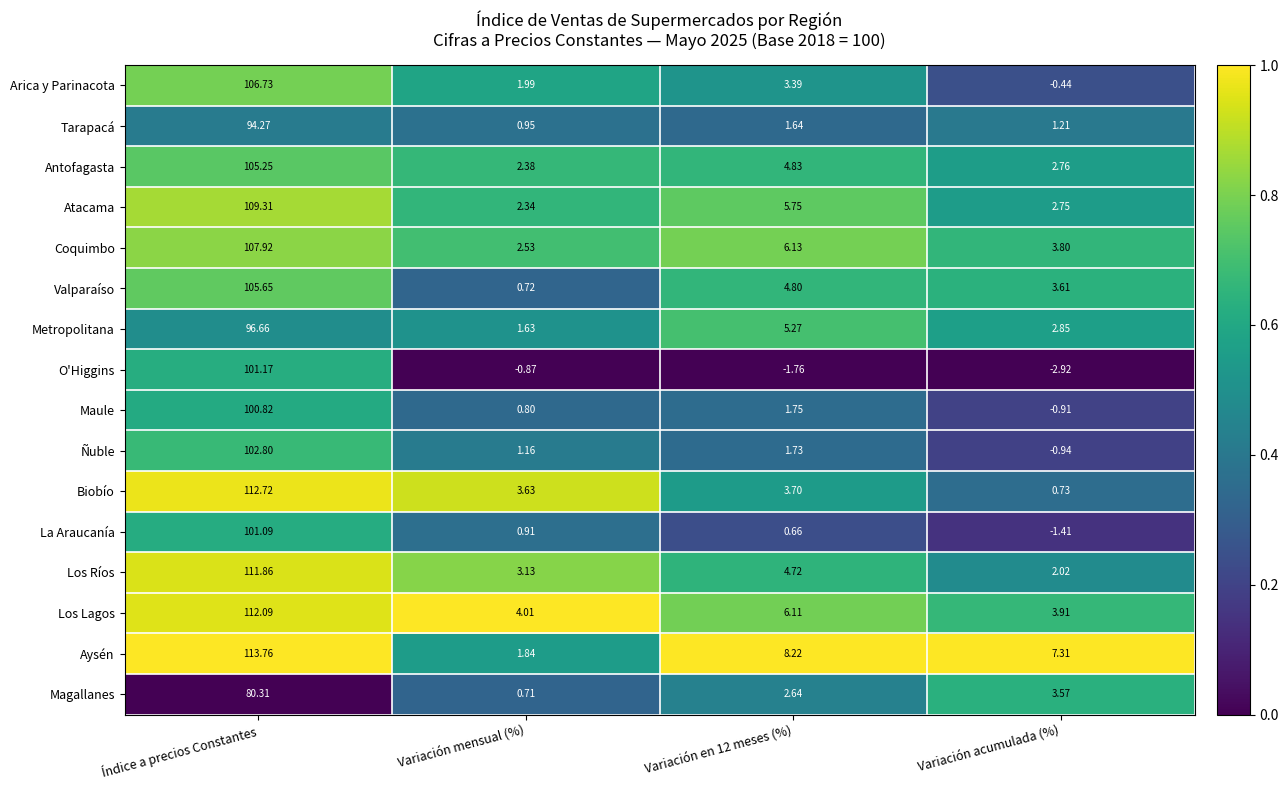

Which label corresponds to the largest value in the chart?

Índice a precios Constantes